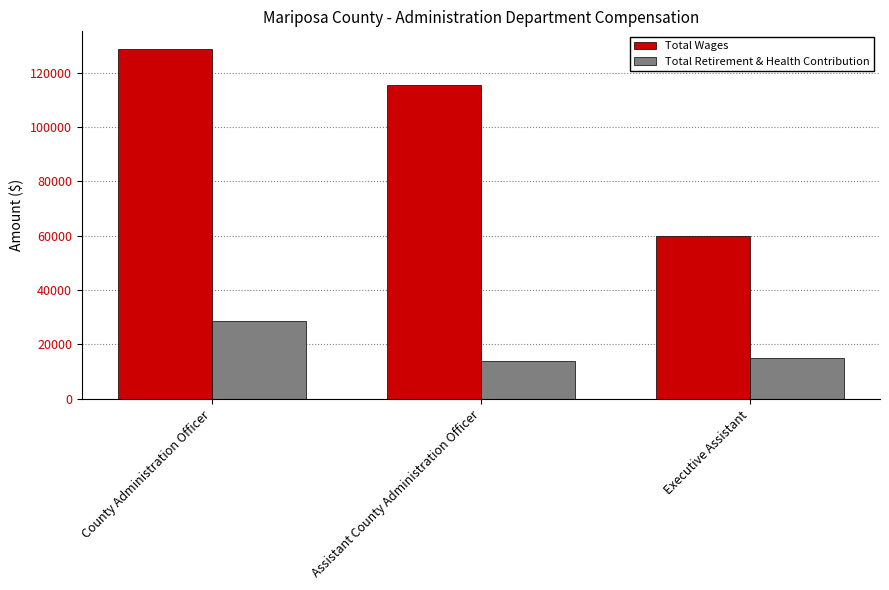

What is the sum of all Total Wages values?

304171